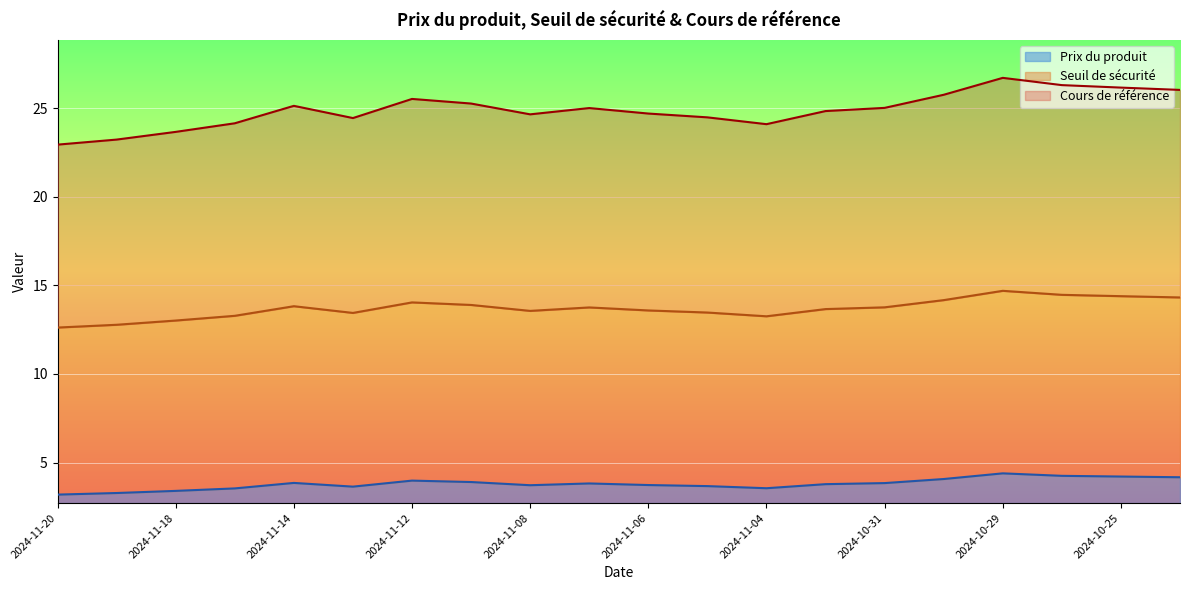

True or false: Cours de référence has more than 2 interior local peaks.

True